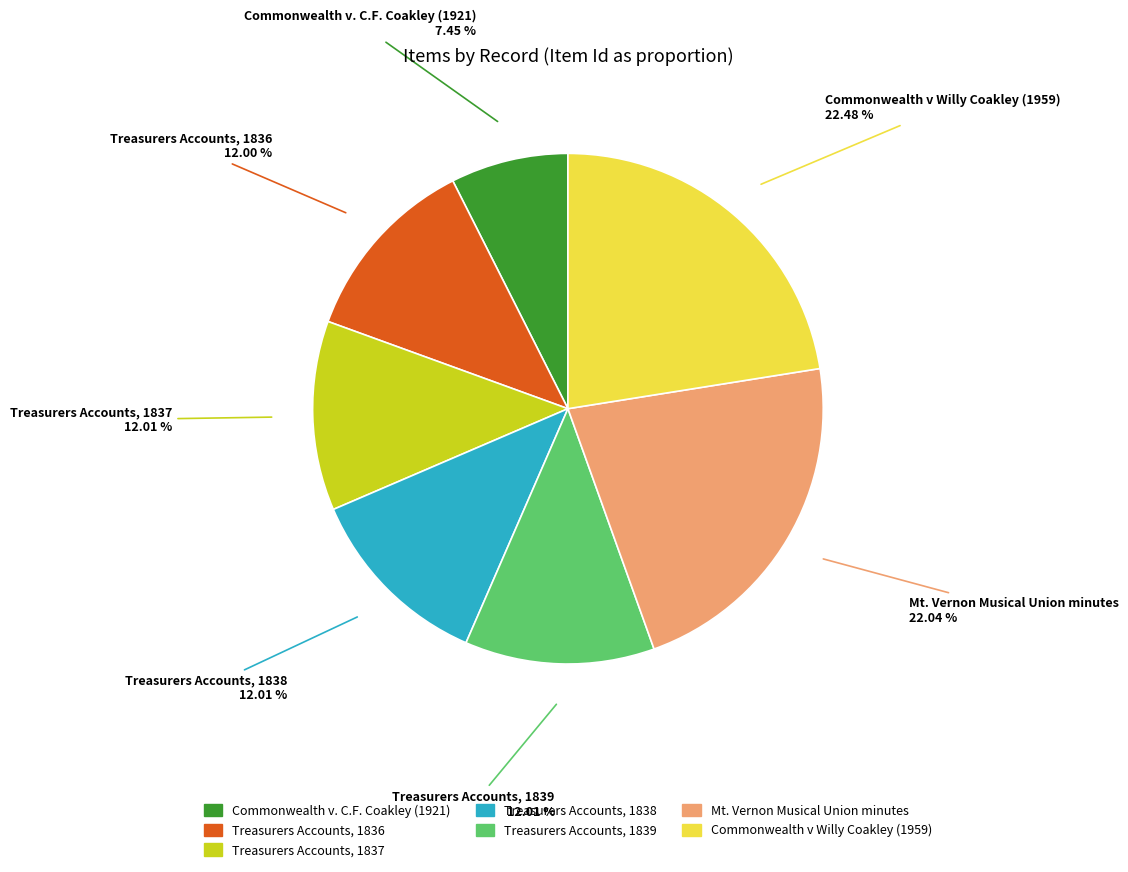

Is there any slice that represents more than half of the pie?

No